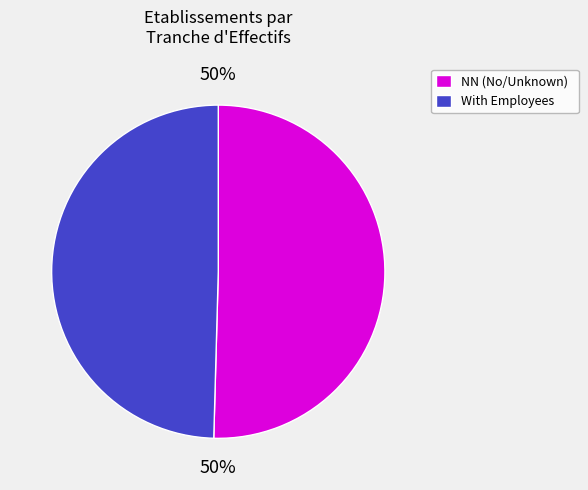

The With Employees slice represents 50% of the pie. True or false?

True